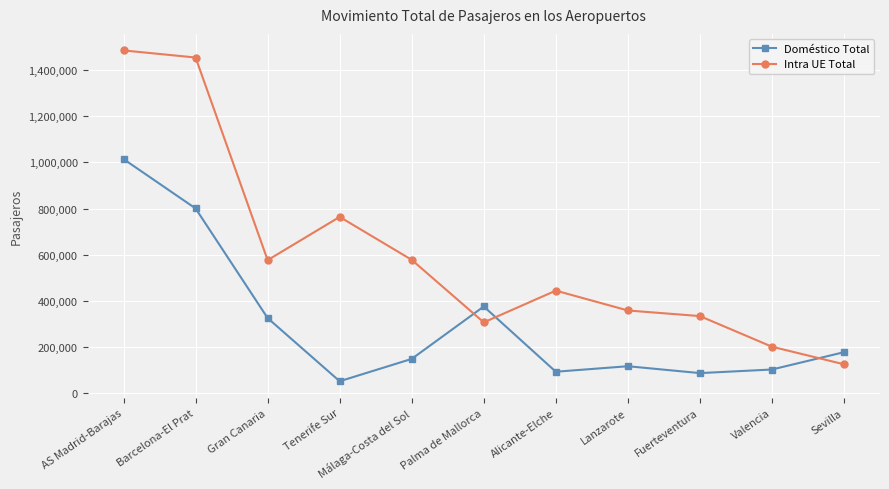

Rank the series at Palma de Mallorca from lowest to highest value.

Intra UE Total, Doméstico Total